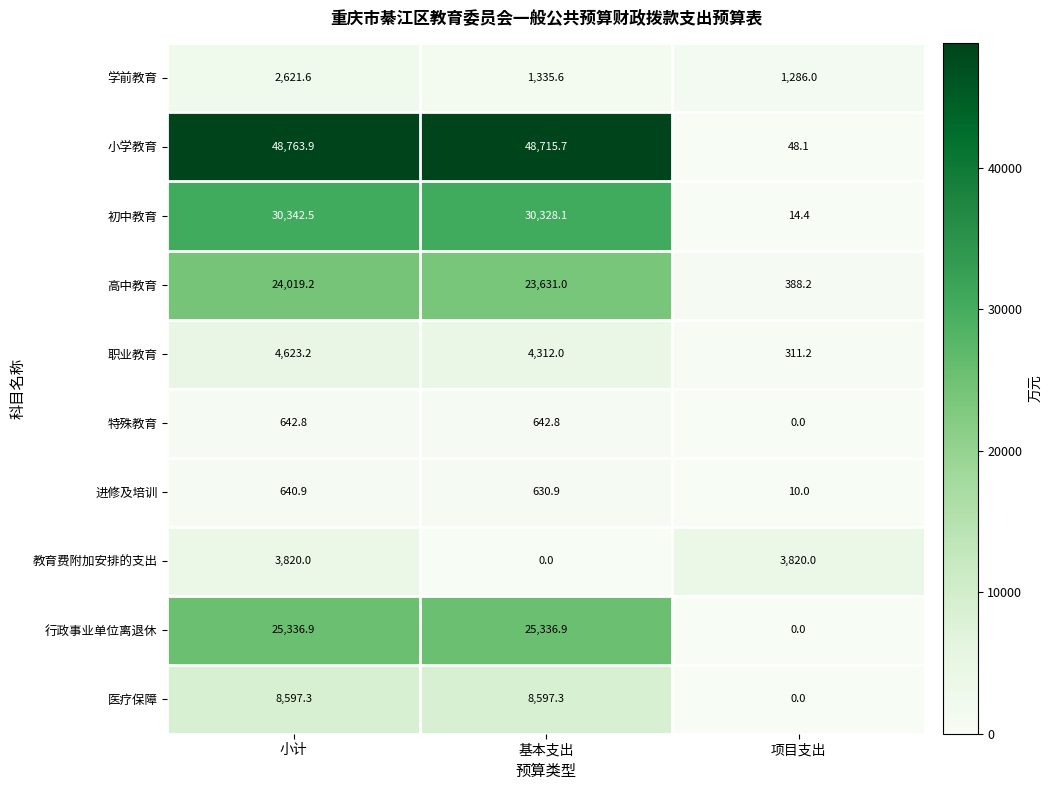

Read the 高中教育 value at 基本支出.

23631.0